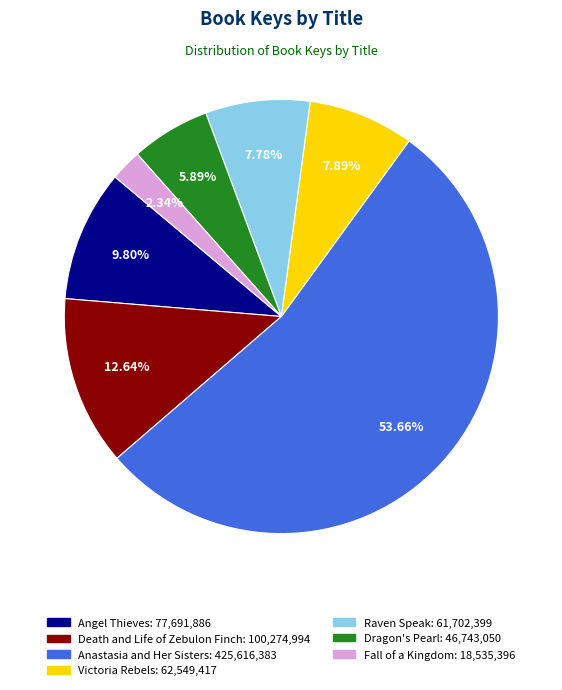

What is the majority slice?

Anastasia and Her Sisters